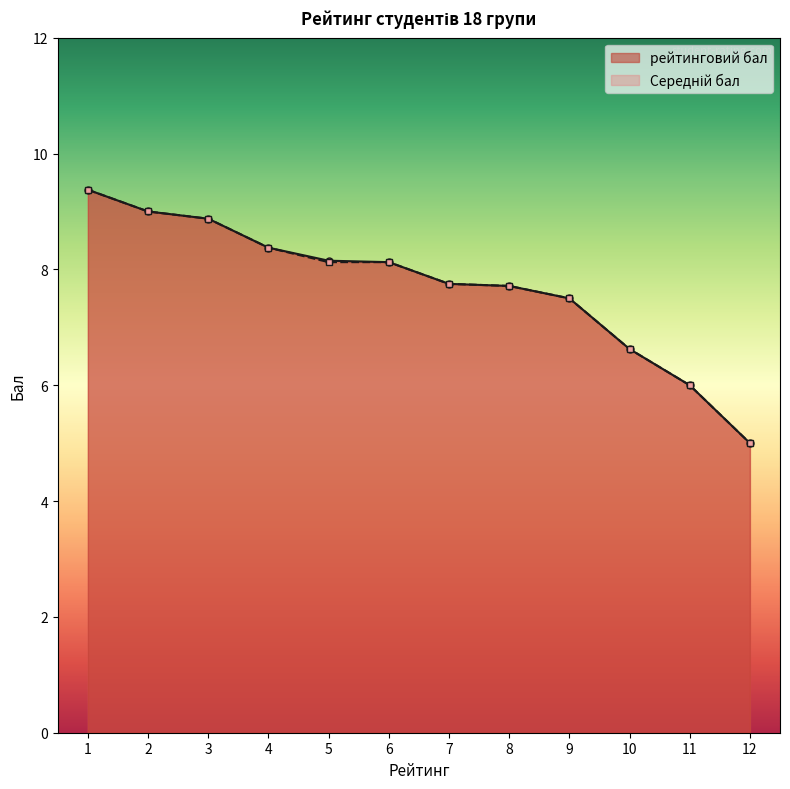

Where is Середній бал nearest to the value 7?

10